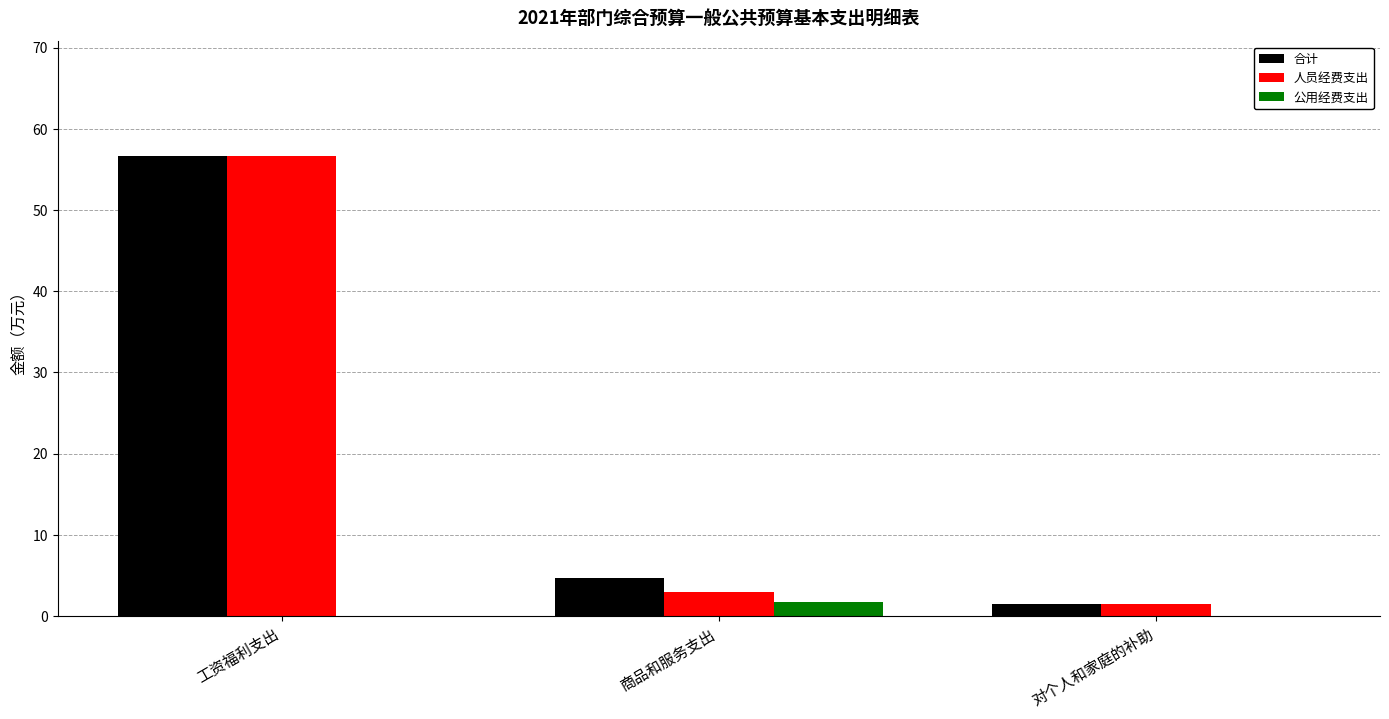

Are the bars horizontal?

No